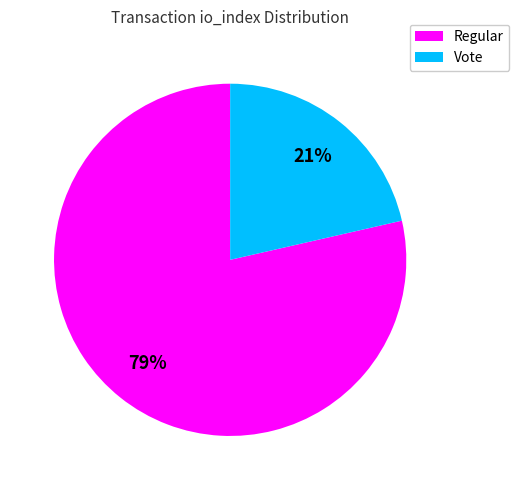

What is the smallest slice in the pie chart?

Vote